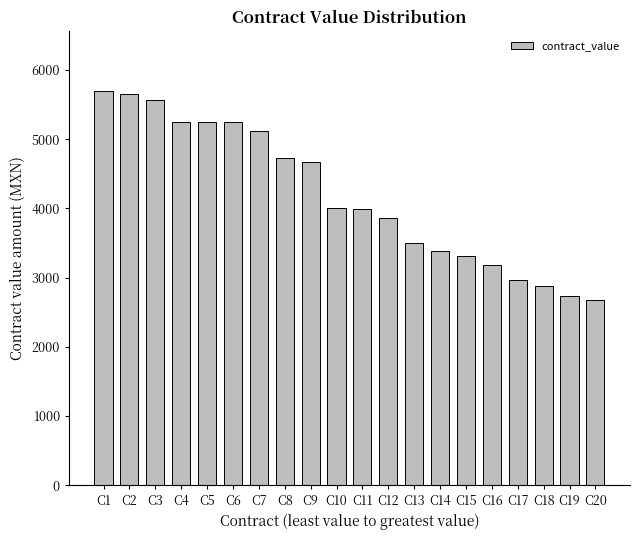

How many bars are there in total?

20